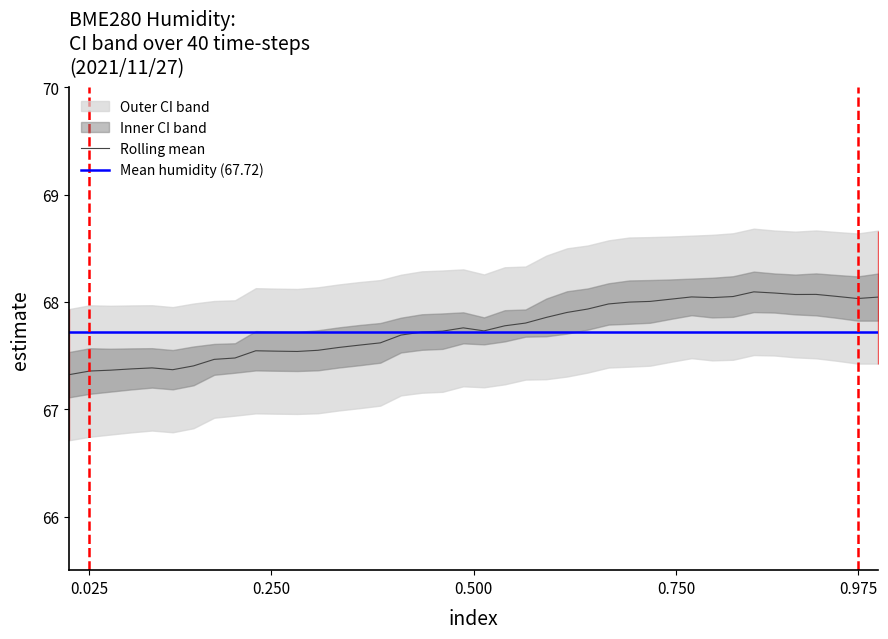

Is this an area chart (filled region under the line)?

No